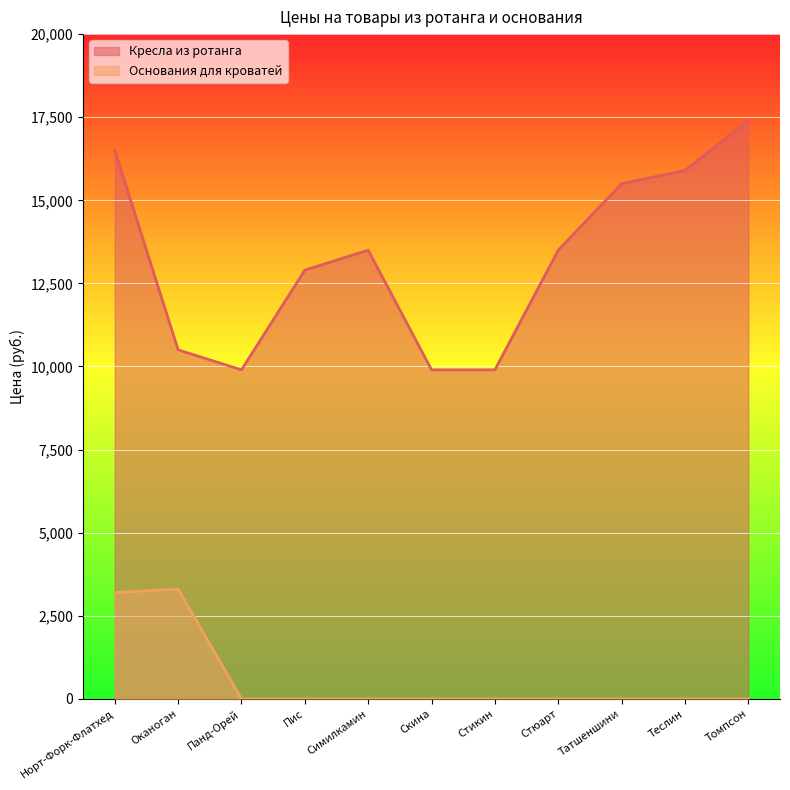

True or false: Кресла из ротанга and Основания для кроватей intersect in this chart.

False